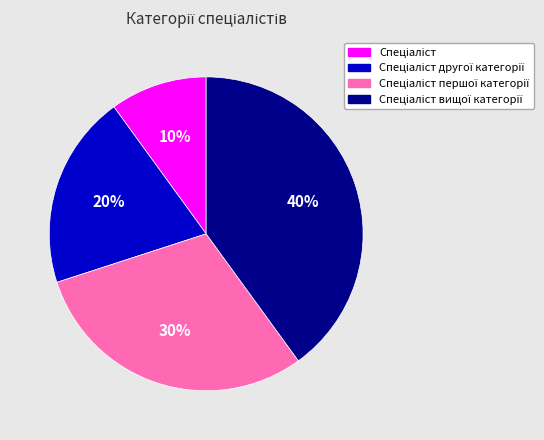

To the nearest percent, what is the average slice percentage?

25%